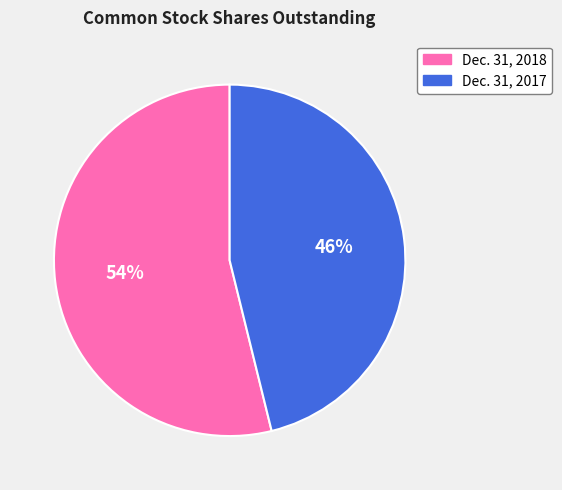

Is there a majority slice in this chart?

Yes